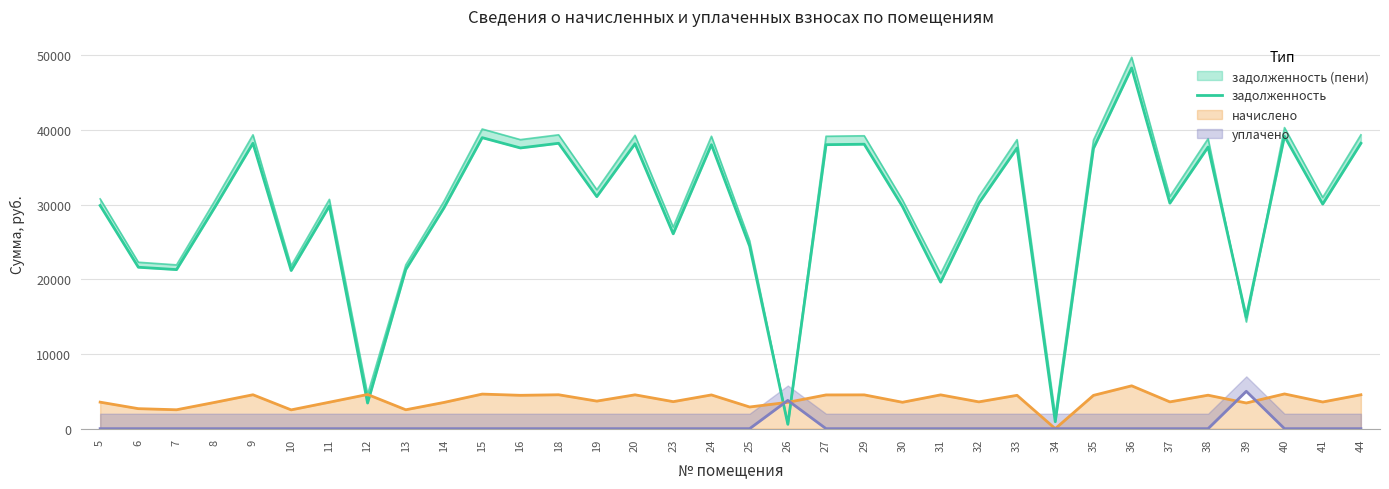

Rank the categories by value from highest to lowest.

36, 40, 15, 9, 18, 44, 20, 29, 24, 27, 38, 16, 33, 35, 19, 32, 37, 41, 5, 11, 30, 8, 14, 23, 25, 6, 7, 13, 10, 31, 39, 12, 34, 26